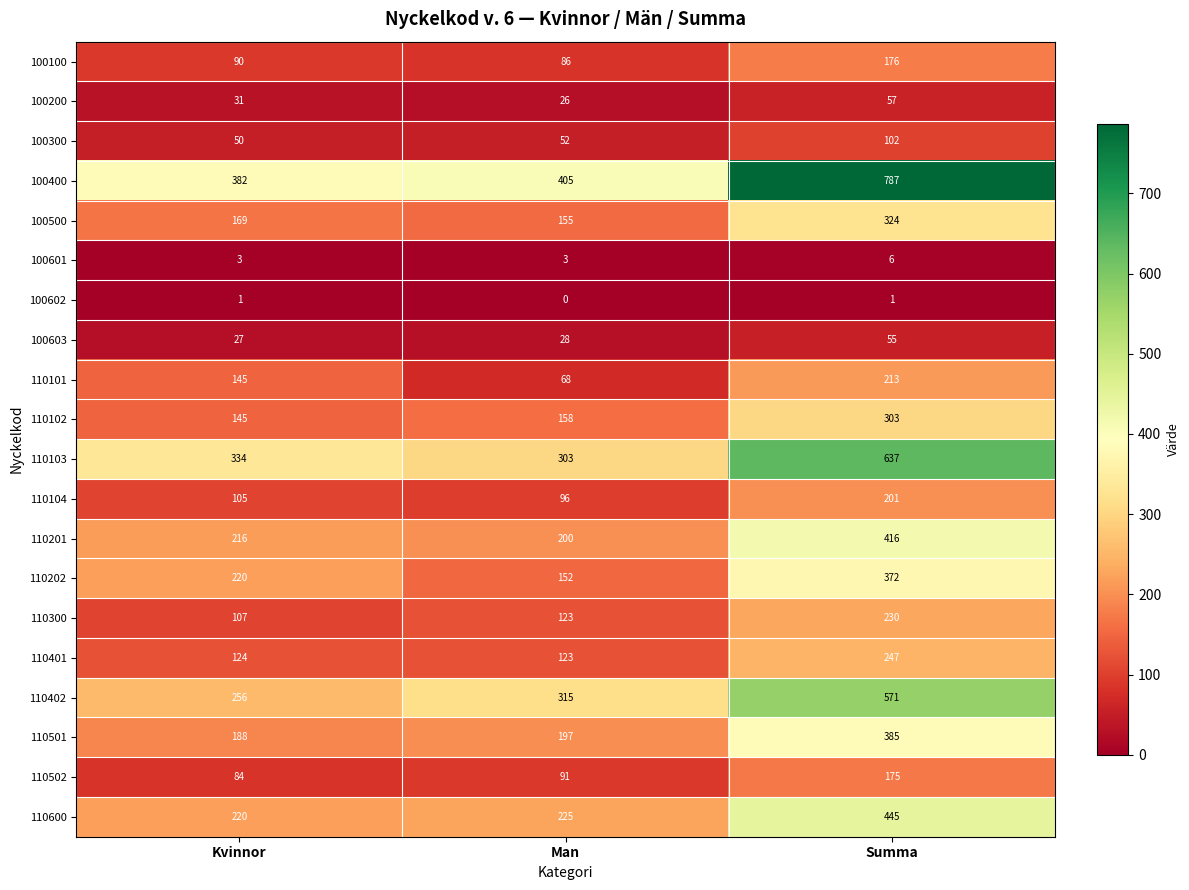

Which series has the largest total across all categories?

100400